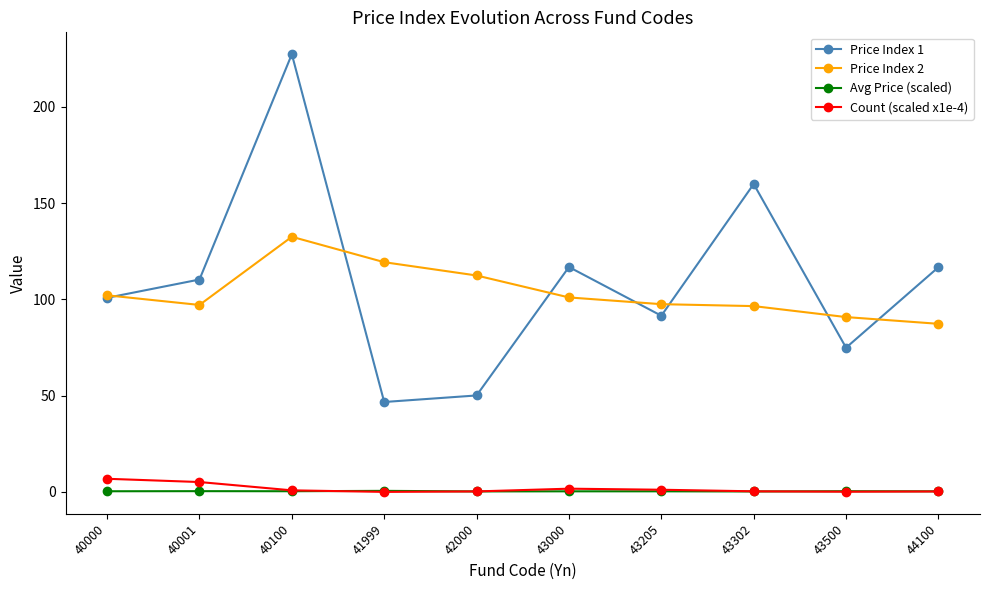

In Avg Price (scaled), how many points are higher than both neighbors (excluding endpoints)?

4